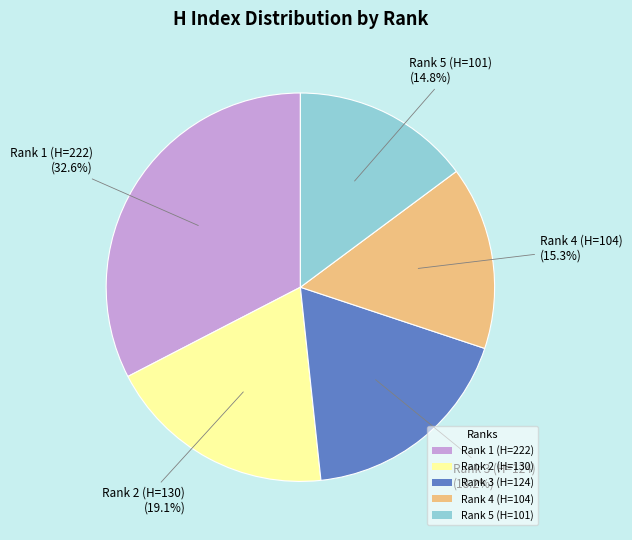

To the nearest percent, what is the difference between the Rank 5 (H=101) and Rank 1 (H=222) slice percentages?

18%